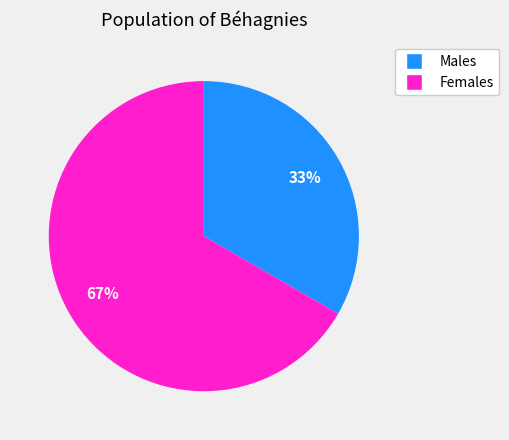

Does any single category account for the majority?

Yes